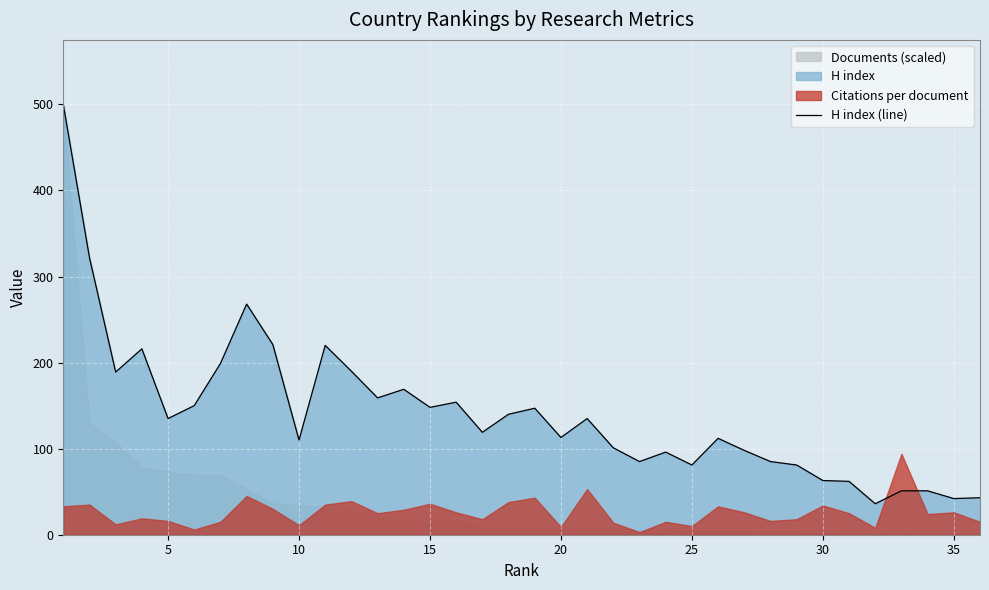

The value of H index (line) at 5 is 135. True or false?

True